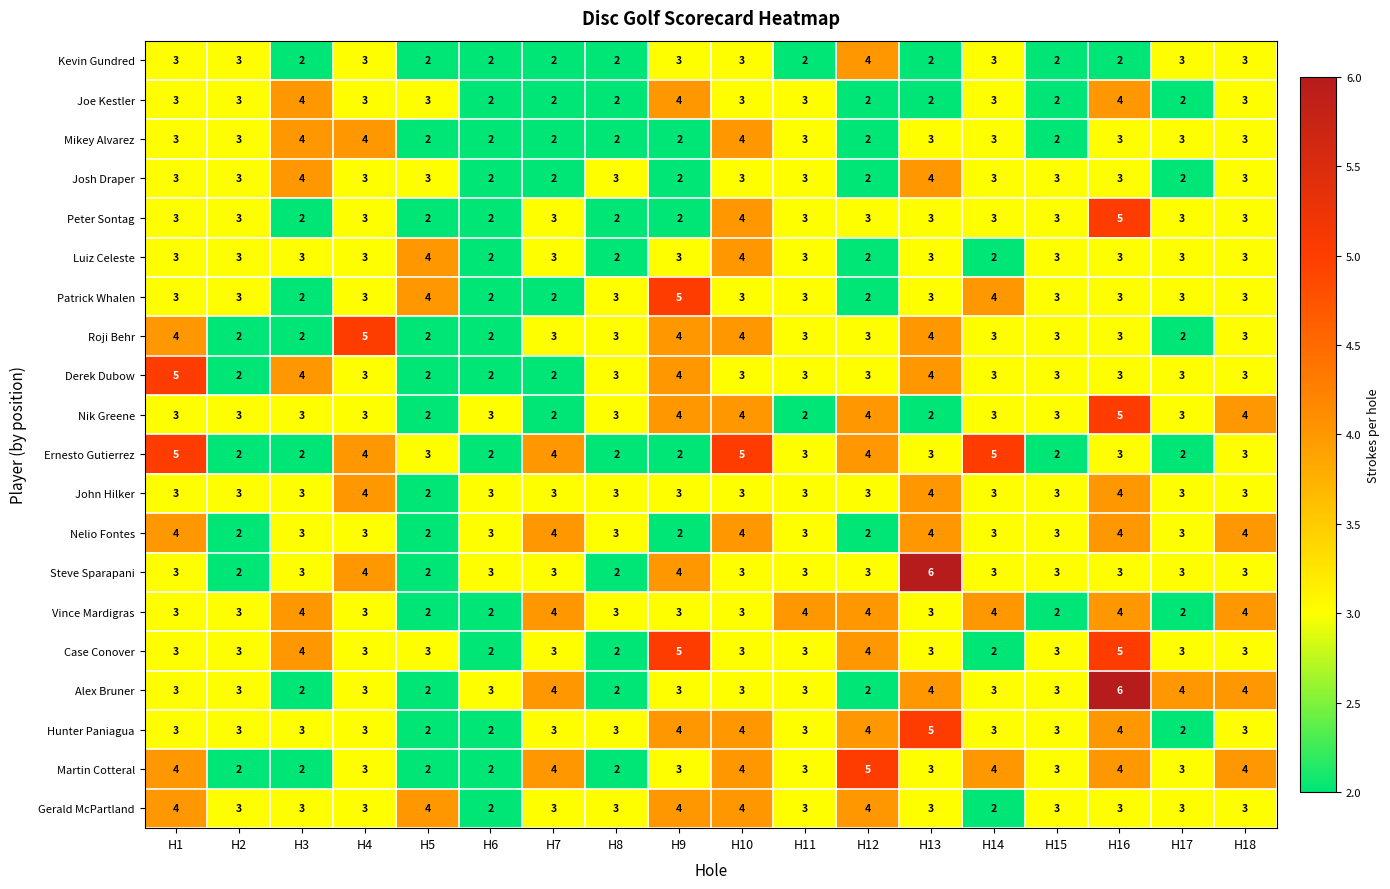

What value does the Derek Dubow series have at H3?

4